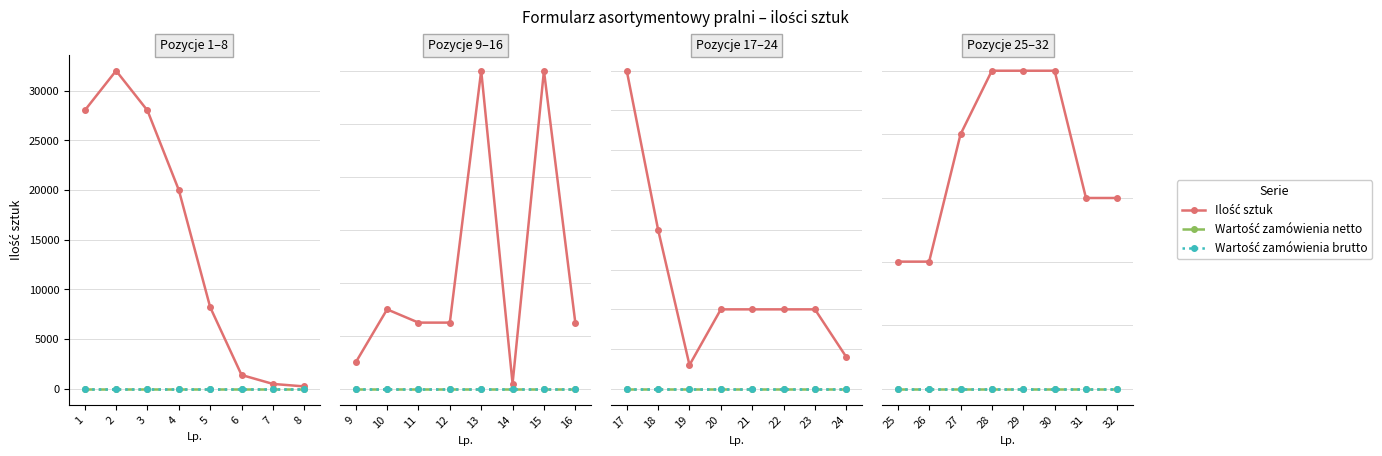

Rank the series by their maximum value, from lowest to highest.

Wartość zamówienia netto, Wartość zamówienia brutto, Ilość sztuk